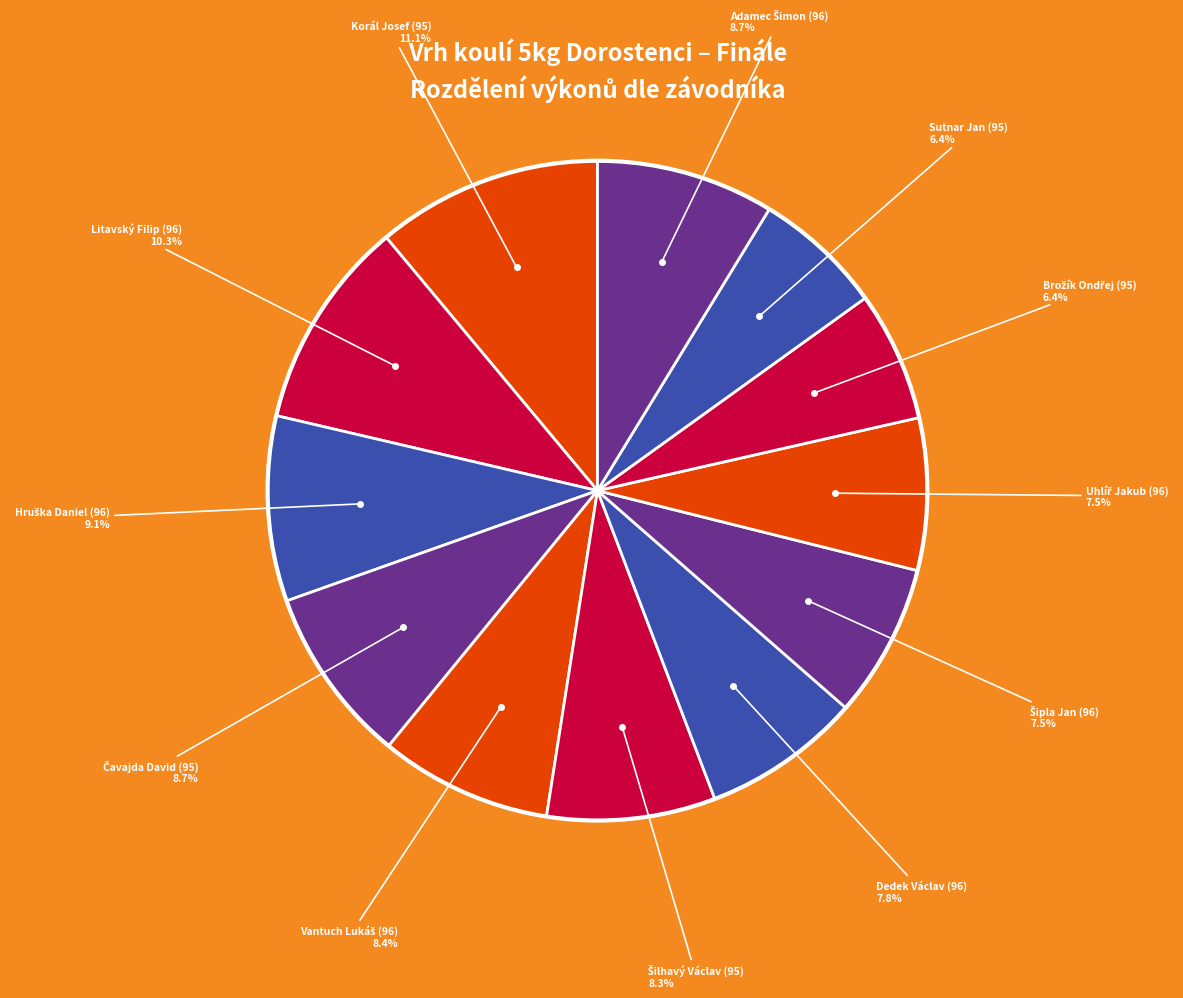

How many segments does this pie chart have?

12